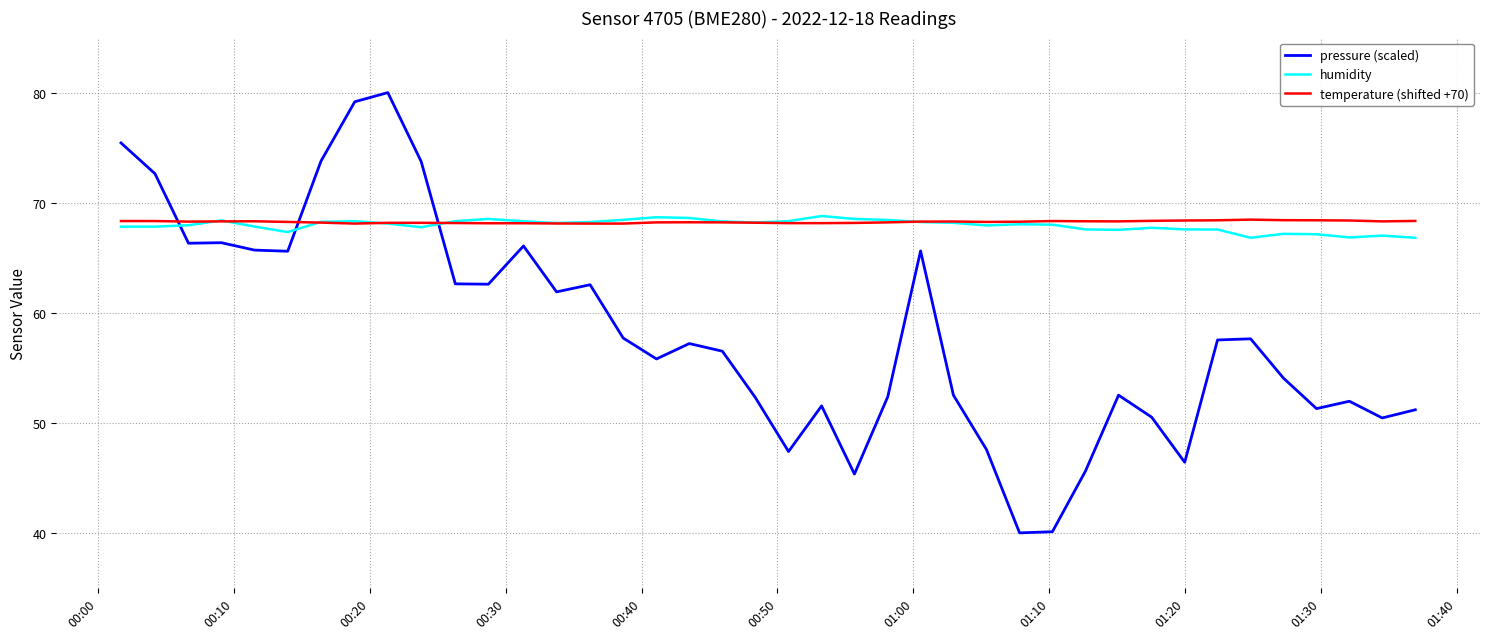

Which series has the largest range (max minus min)?

pressure (scaled)